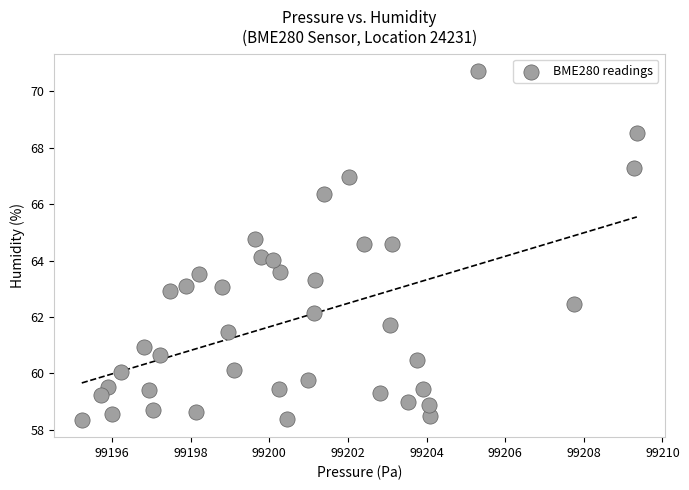

What is the range of X values (max minus min)?

14.1